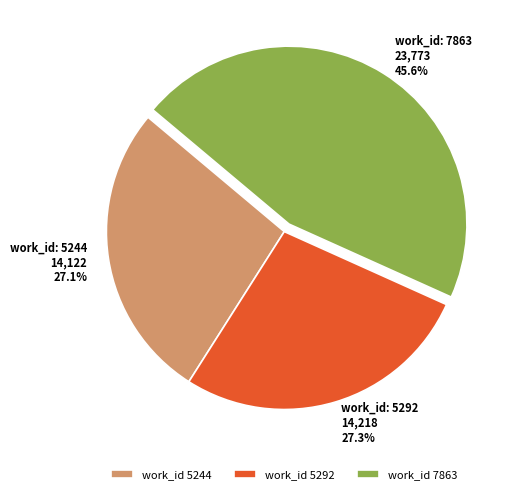

How much of the chart is everything except work_id: 5292 14,218 27.3%?

72.7%